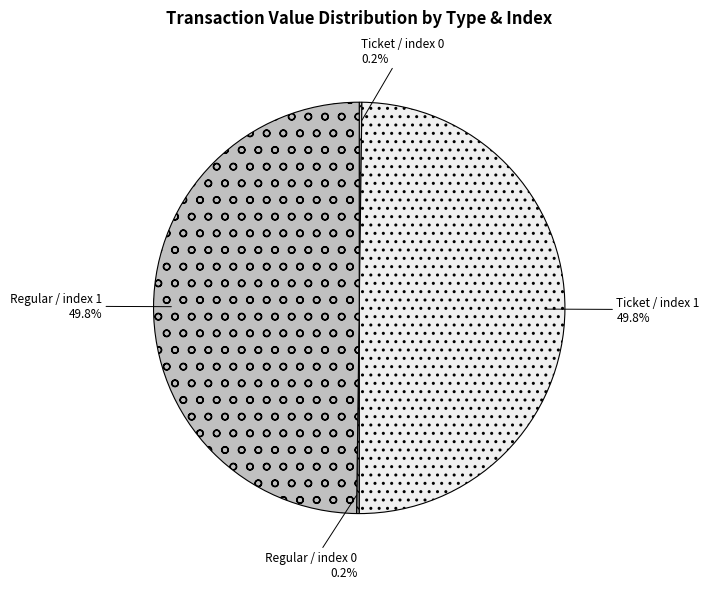

Approximately how many times larger is the value at Regular / index 1 compared to Ticket / index 1?

1.0